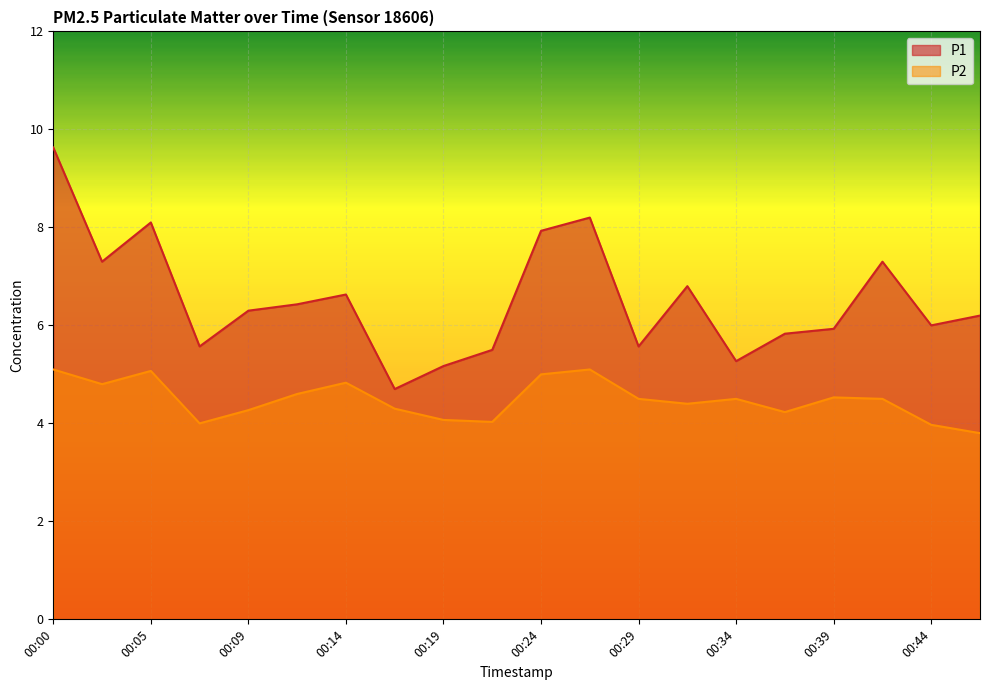

List the series in order of their peak value, highest first.

P1, P2